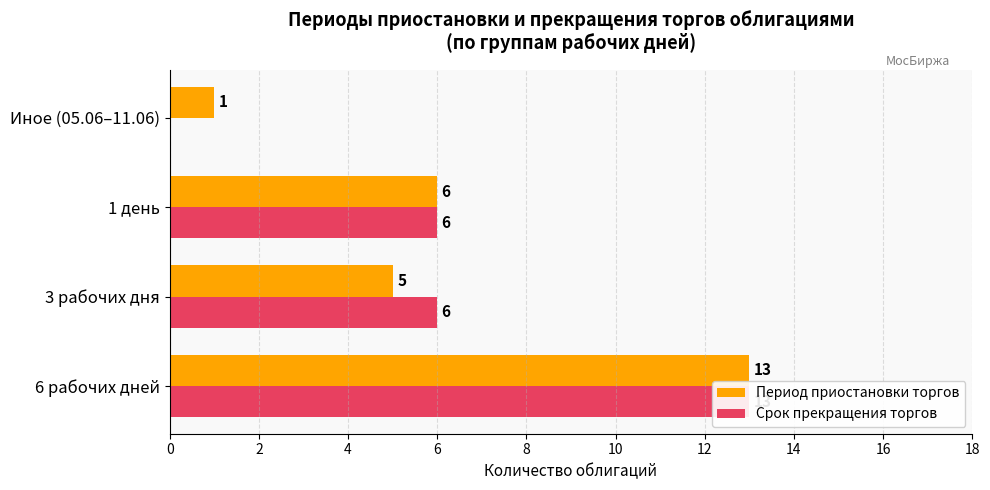

What are all the series names shown in the legend?

Период приостановки торгов, Срок прекращения торгов